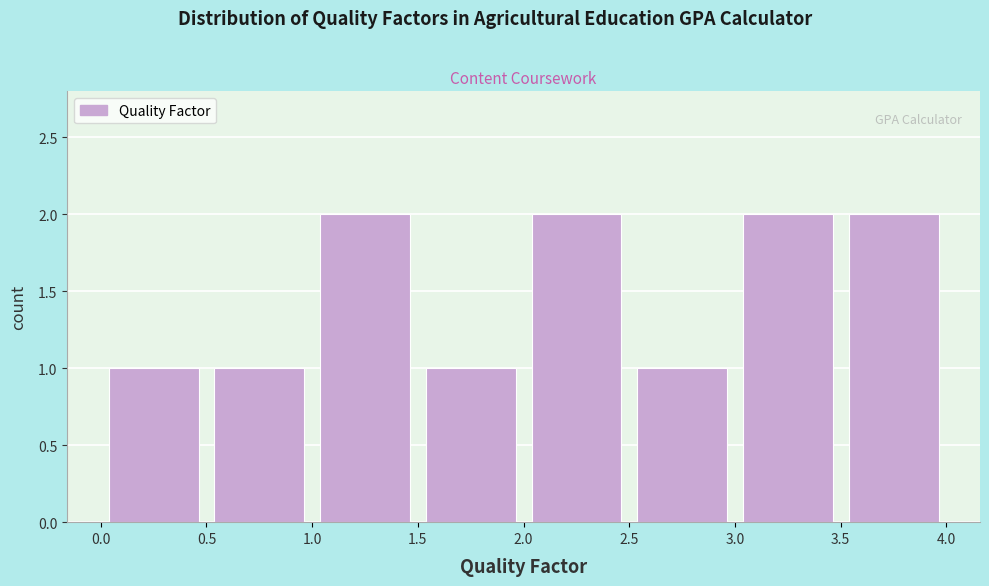

How tall is the bar that spans 2.5 to 3.0 on the x-axis? The values are not printed on the chart, so give them approximately, as read against the axis.

1